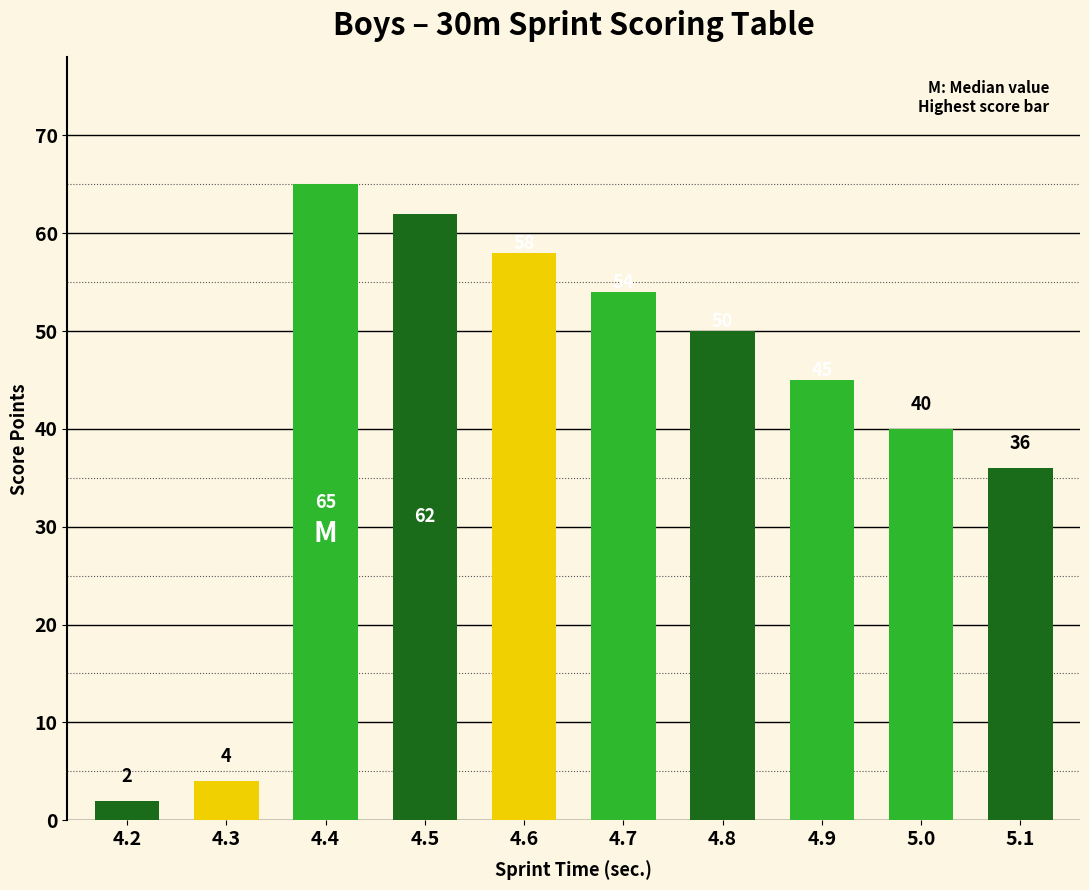

What is the label of the 10th bar from the right?

4.2